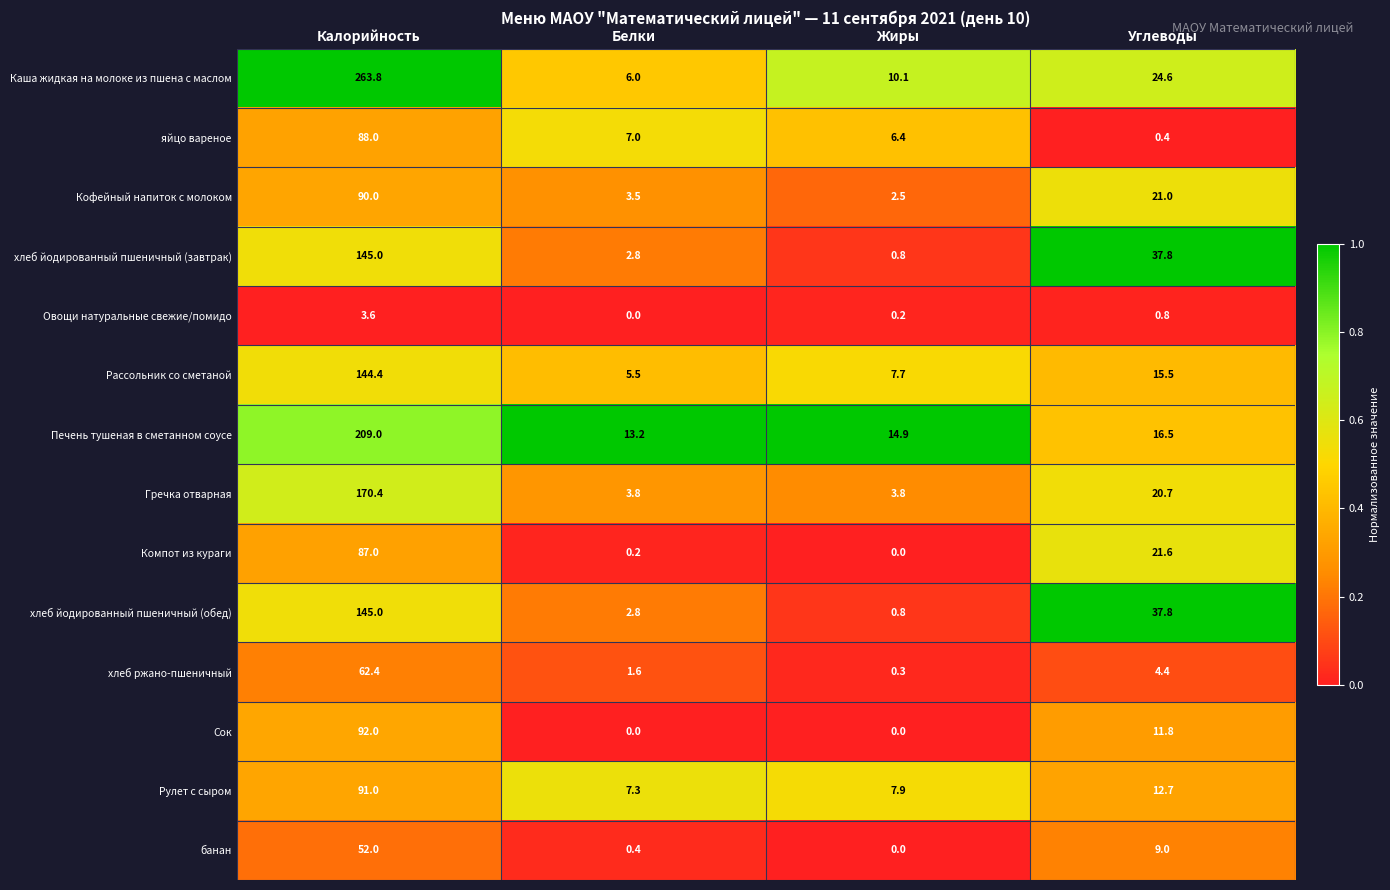

Which series has the largest total across all categories?

Каша жидкая на молоке из пшена с маслом